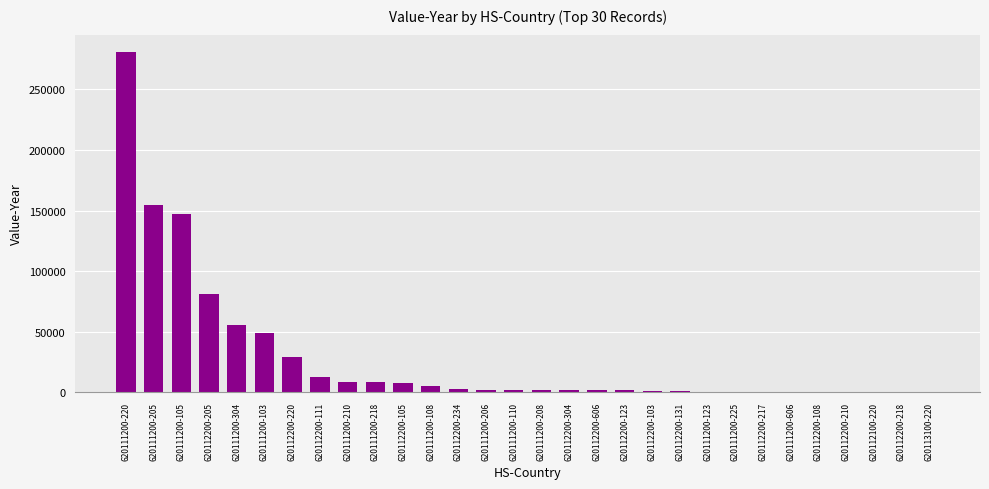

What is the difference between the values at 620112200-111 and 620111200-205?

141832